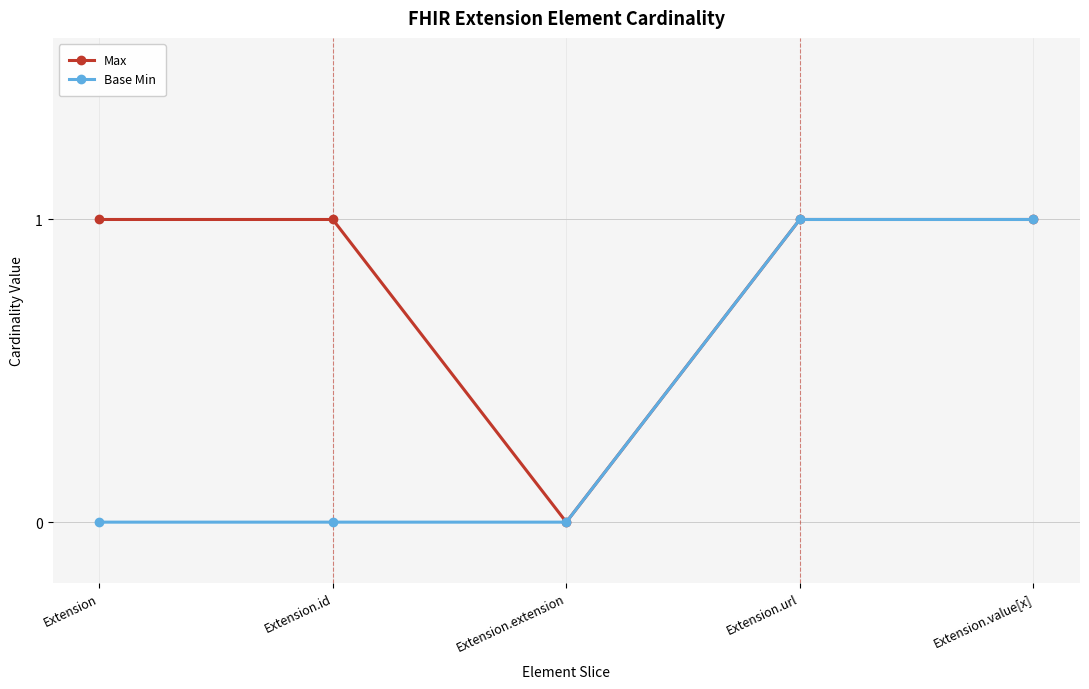

Rank the series at Extension.id from highest to lowest value.

Max, Base Min